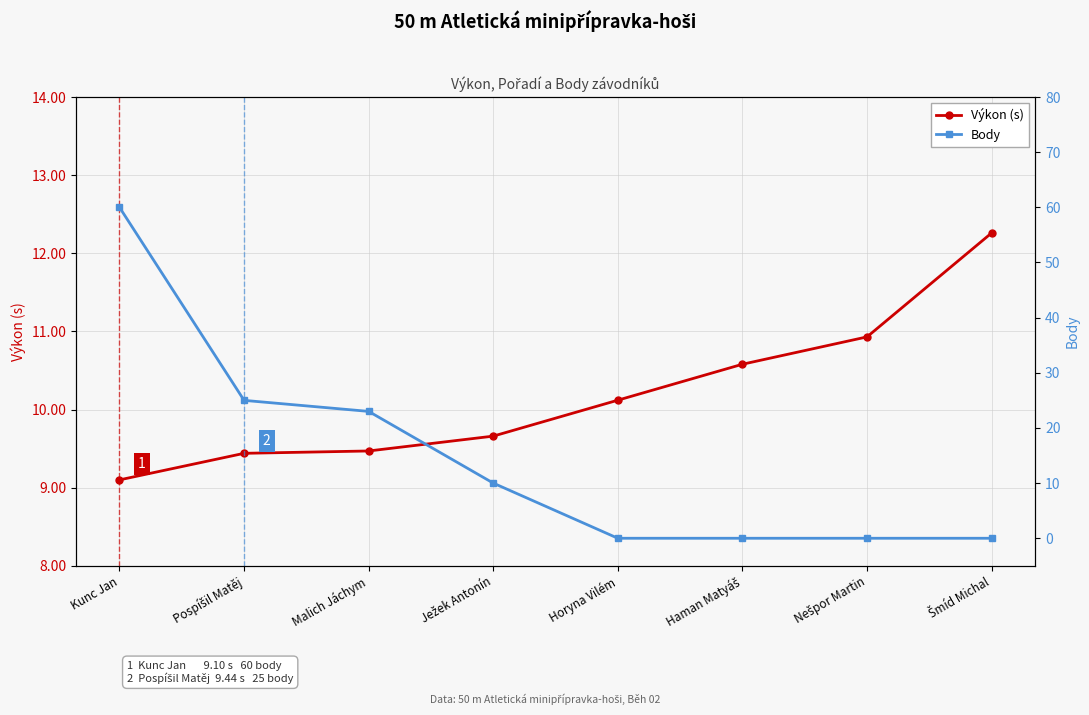

How many lines are shown in the chart?

2